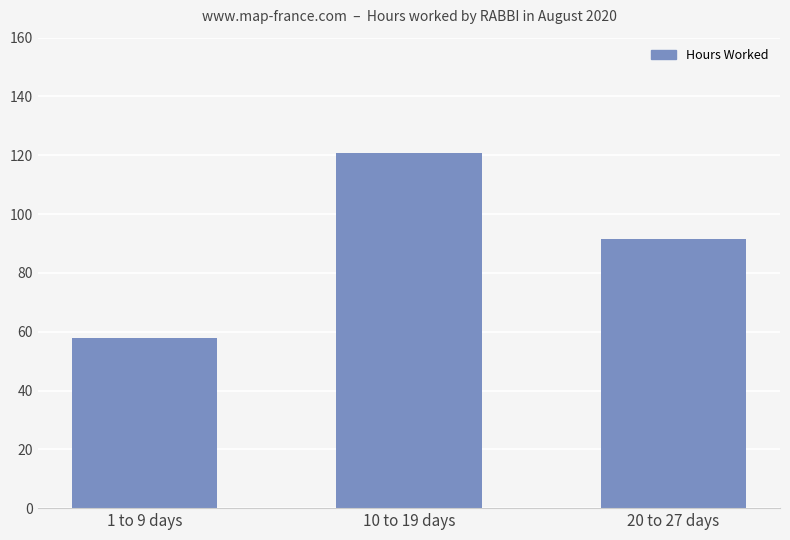

What is the change in value from 1 to 9 days to 10 to 19 days?

+63.0